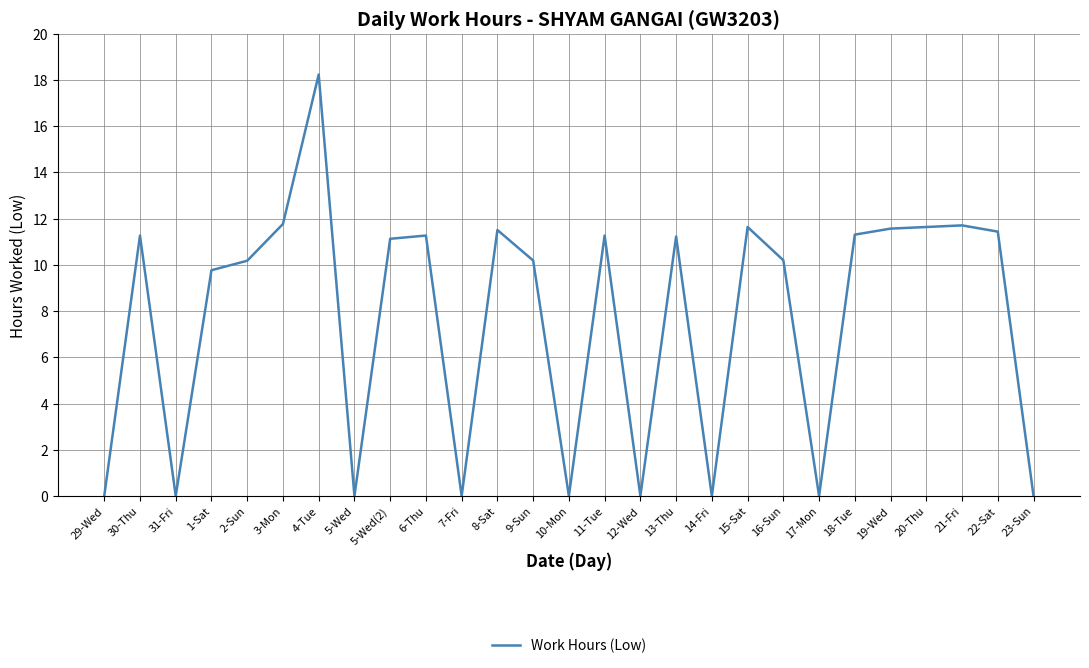

What position from the left is 5-Wed?

8